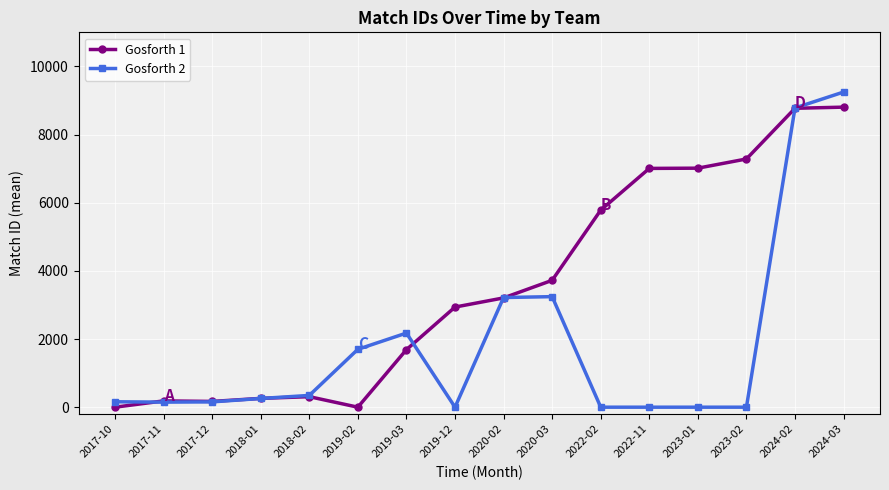

The value of Gosforth 2 at 2019-12 is 0.0. True or false?

True